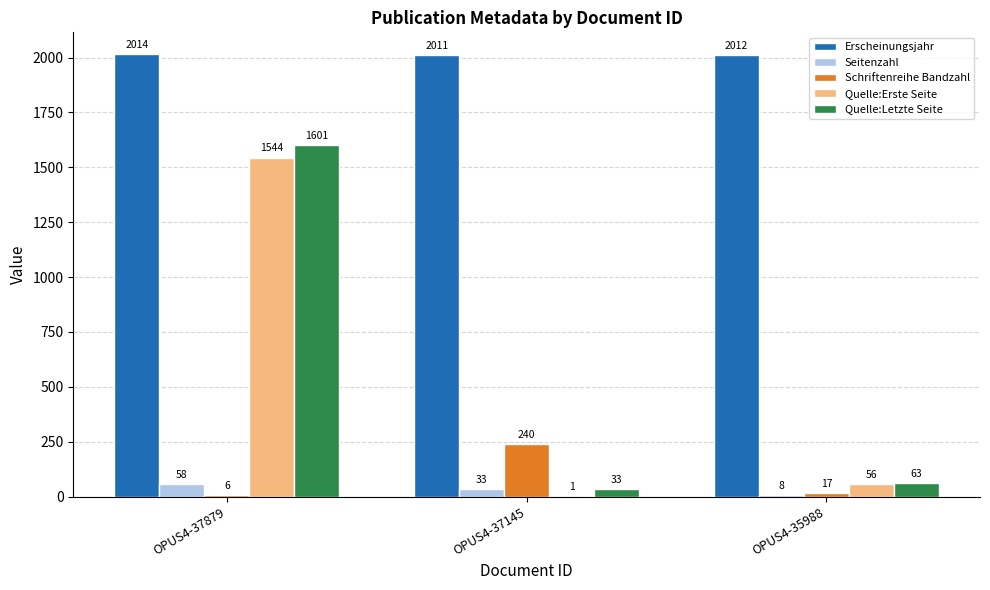

True or false: Erscheinungsjahr has a value of 829 at OPUS4-37879.

False